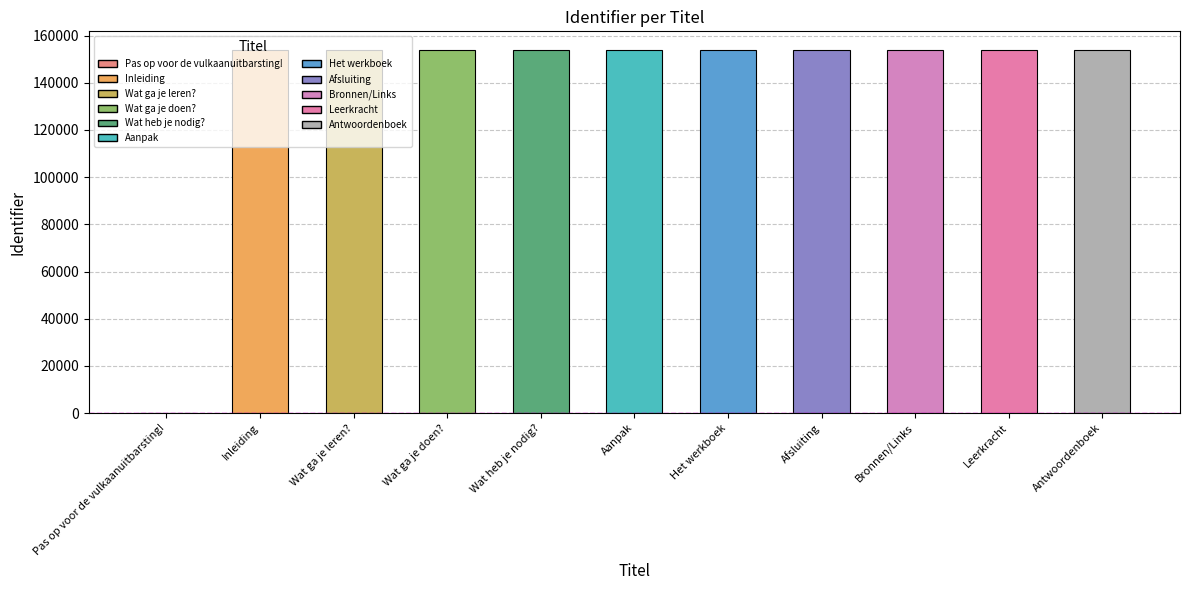

What is the sum of all values?

1540554